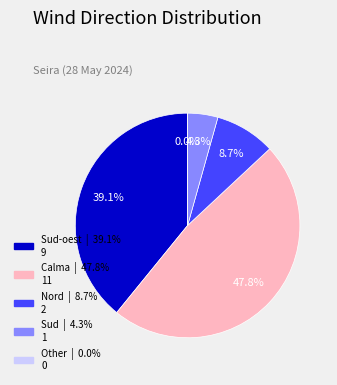

Does Nord account for over 50% of the chart?

No